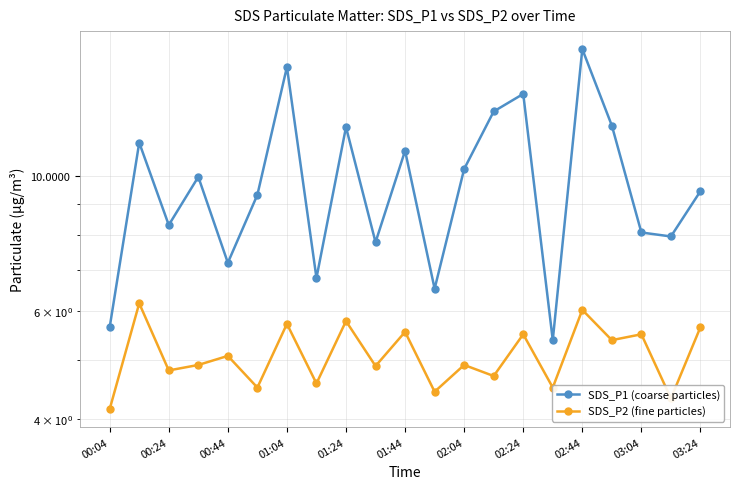

True or false: SDS_P1 (coarse particles) and SDS_P2 (fine particles) cross at least once.

False